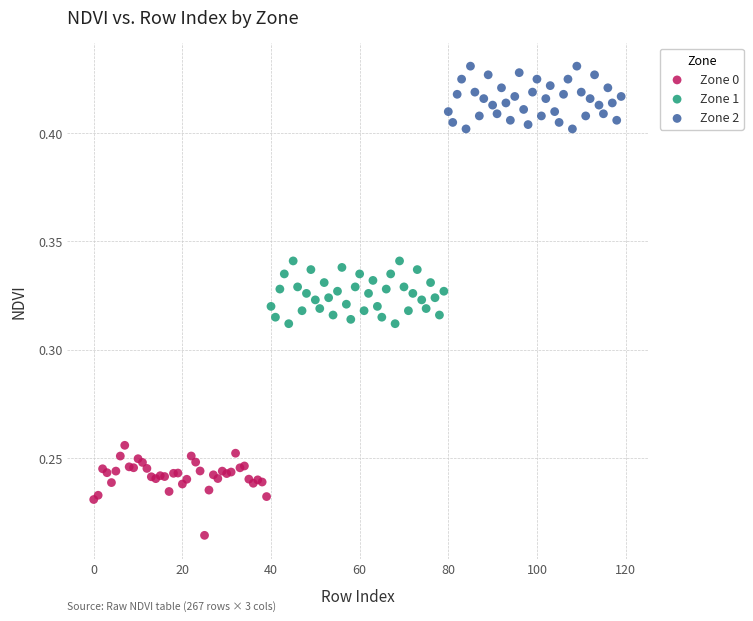

Which series has the widest spread of Y values?

Zone 0